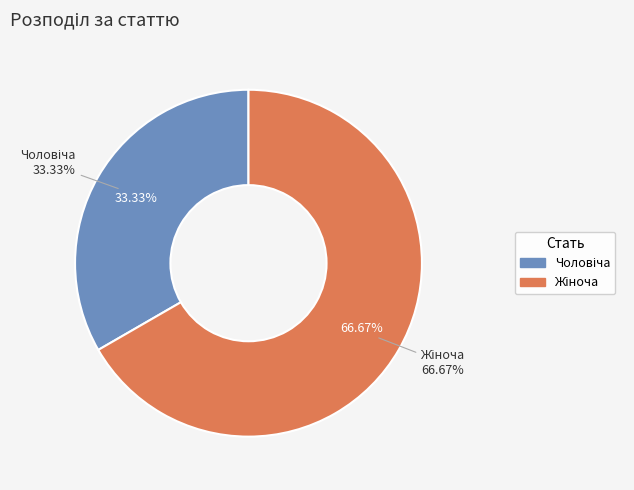

Which has a higher value, Чоловіча or Жіноча?

Жіноча